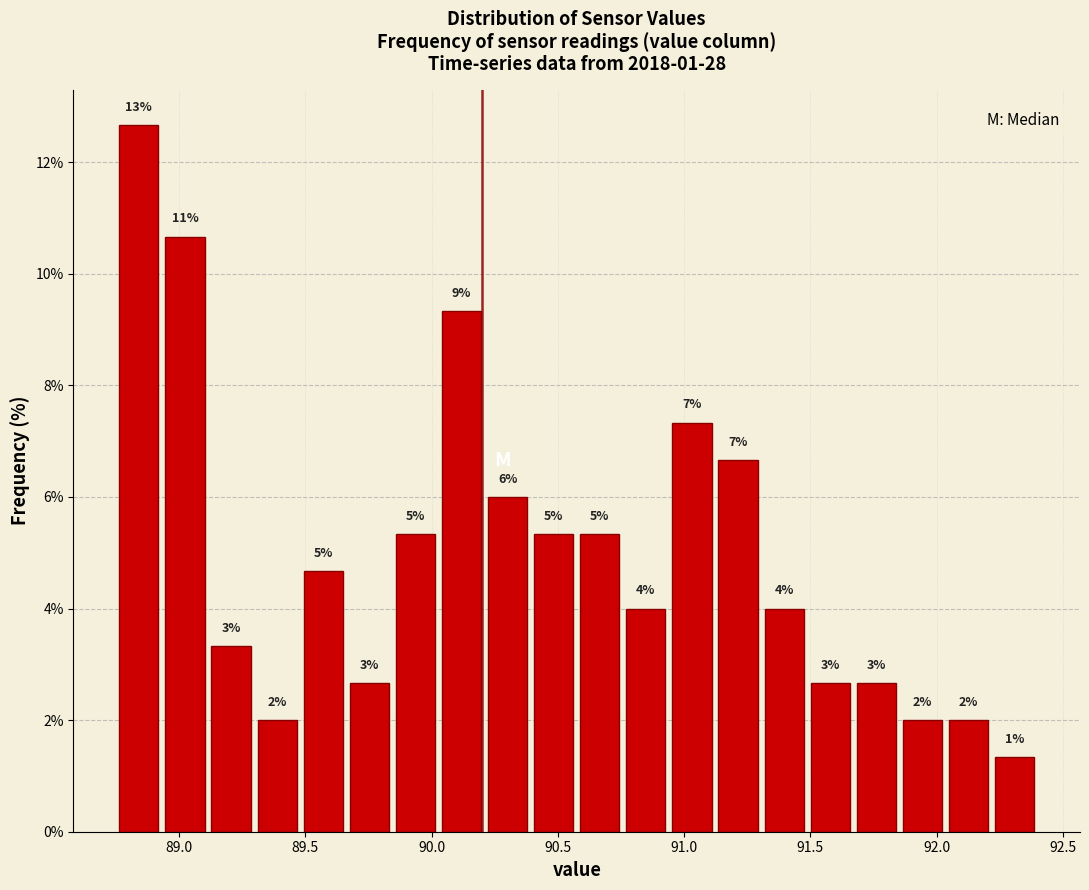

Read against the x-axis, roughly where is the centre of the tallest bar?

88.85